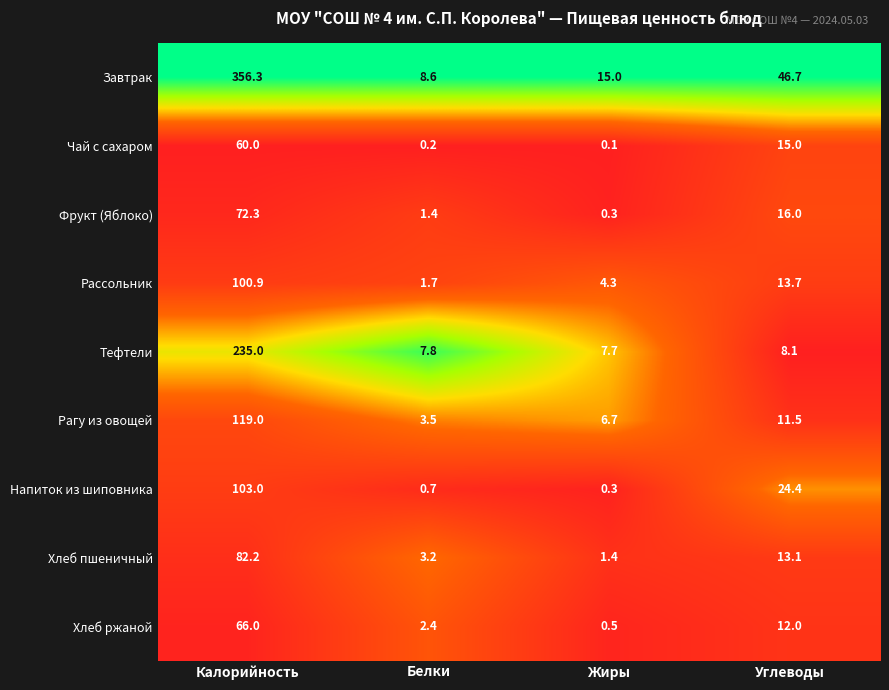

What is the maximum value shown in the chart?

356.3